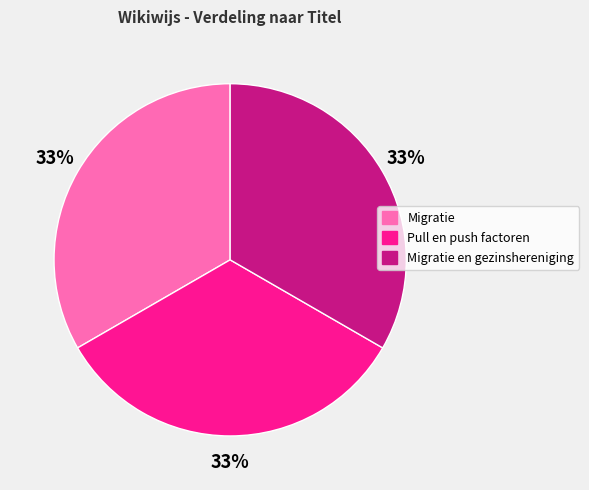

Does any single category account for the majority?

No